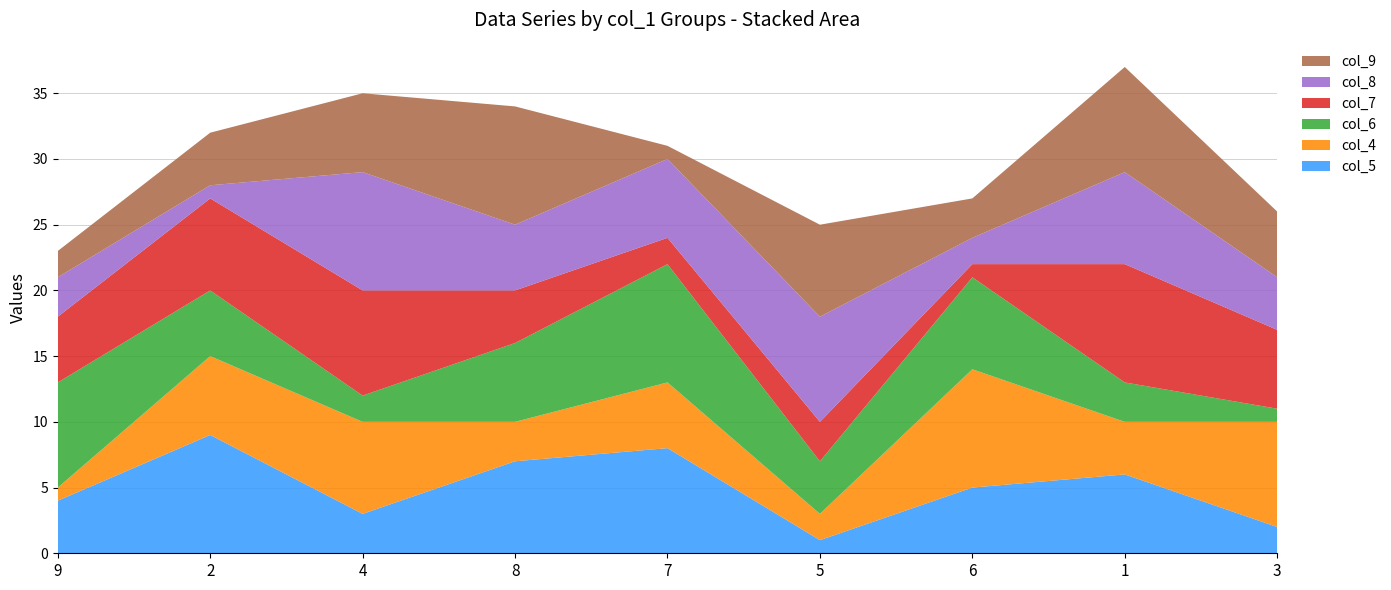

Reading left to right, transcribe all the data shown in this chart.

col_5: 4	9	3	7	8	1	5	6	2
col_4: 1	6	7	3	5	2	9	4	8
col_6: 8	5	2	6	9	4	7	3	1
col_7: 5	7	8	4	2	3	1	9	6
col_8: 3	1	9	5	6	8	2	7	4
col_9: 2	4	6	9	1	7	3	8	5